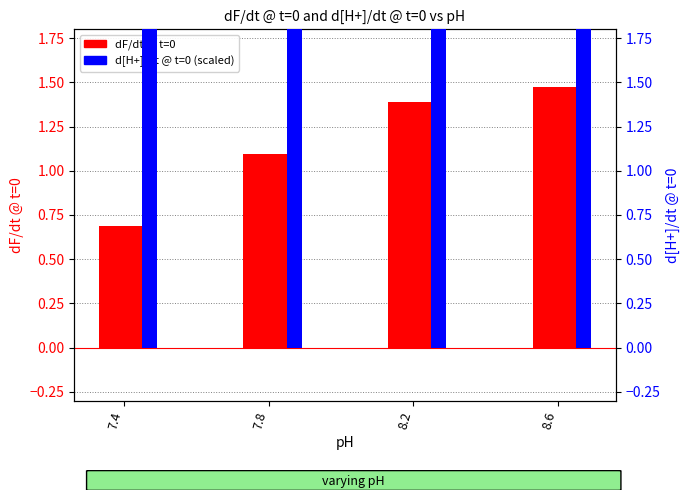

At which label does dF/dt @ t=0 reach its minimum?

7.4